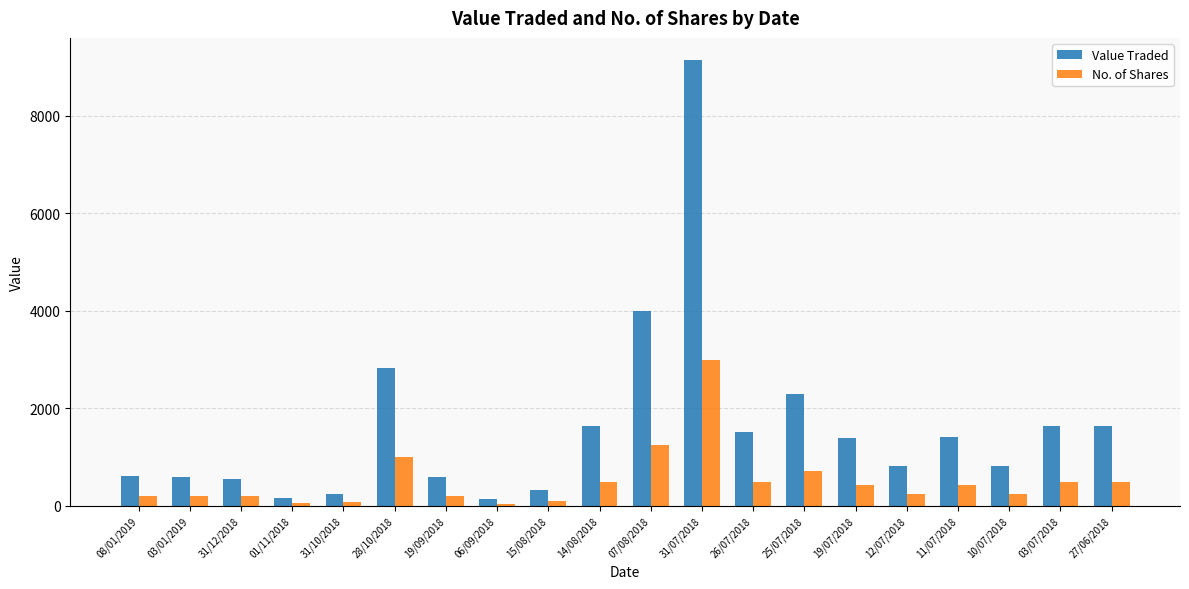

At which category is the sum across all series the highest?

31/07/2018